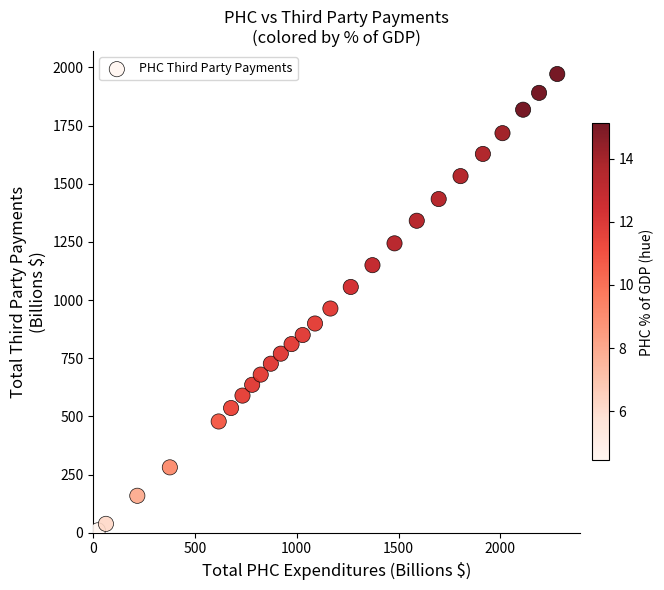

What is the range of X values (max minus min)?

2256.0